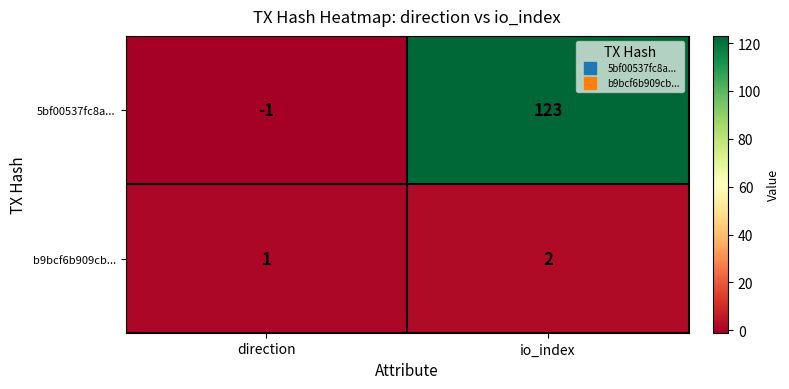

At which label does b9bcf6b909cb... reach its minimum?

direction